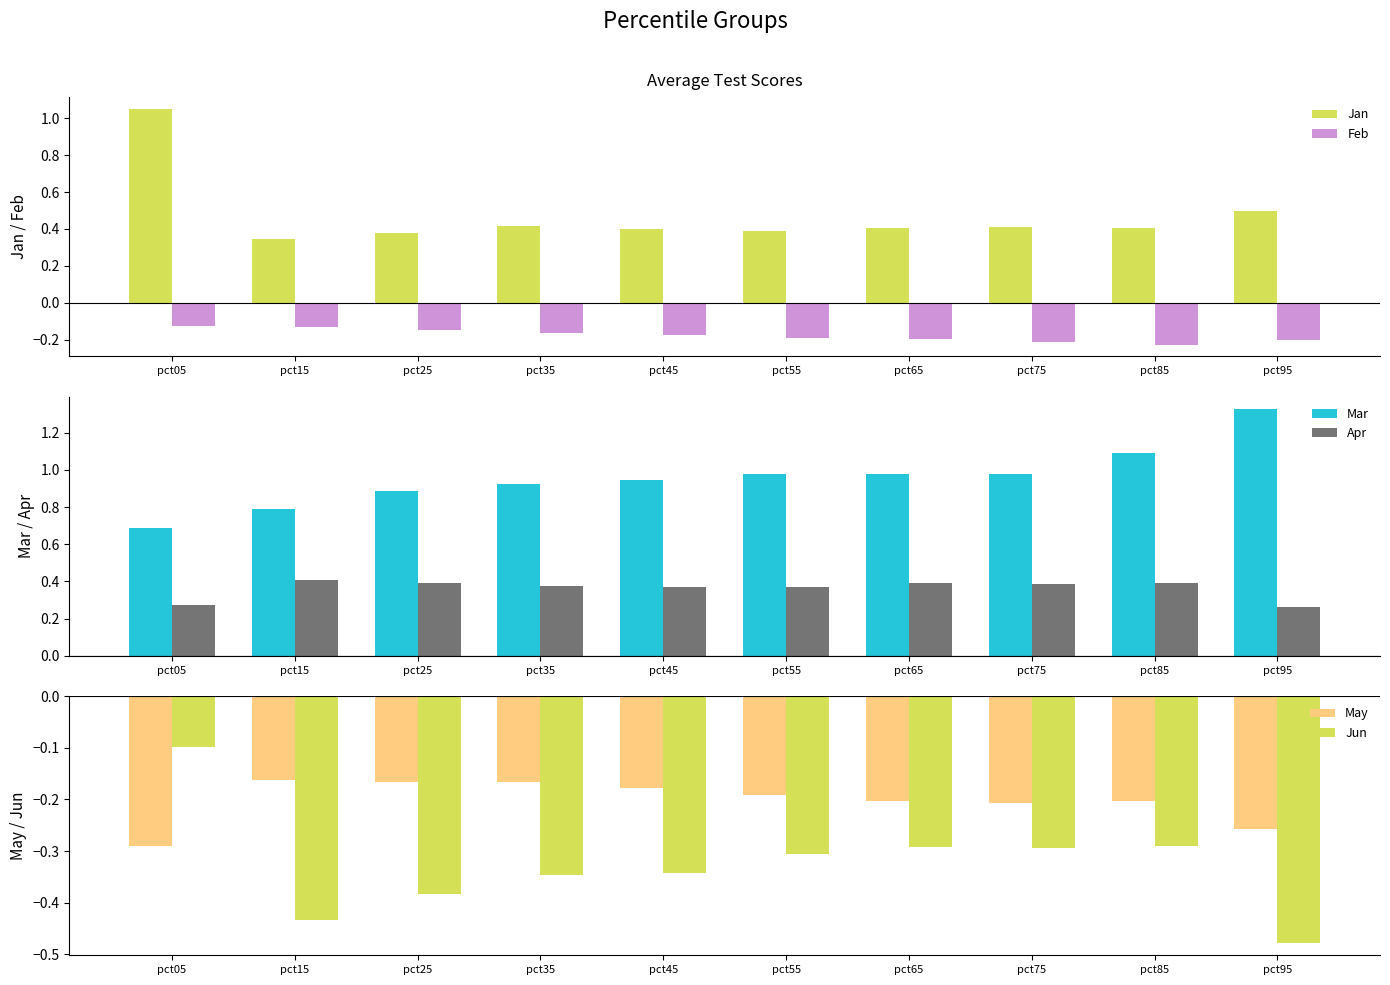

What is the value of the May bar at the 1st from the left?

-0.3